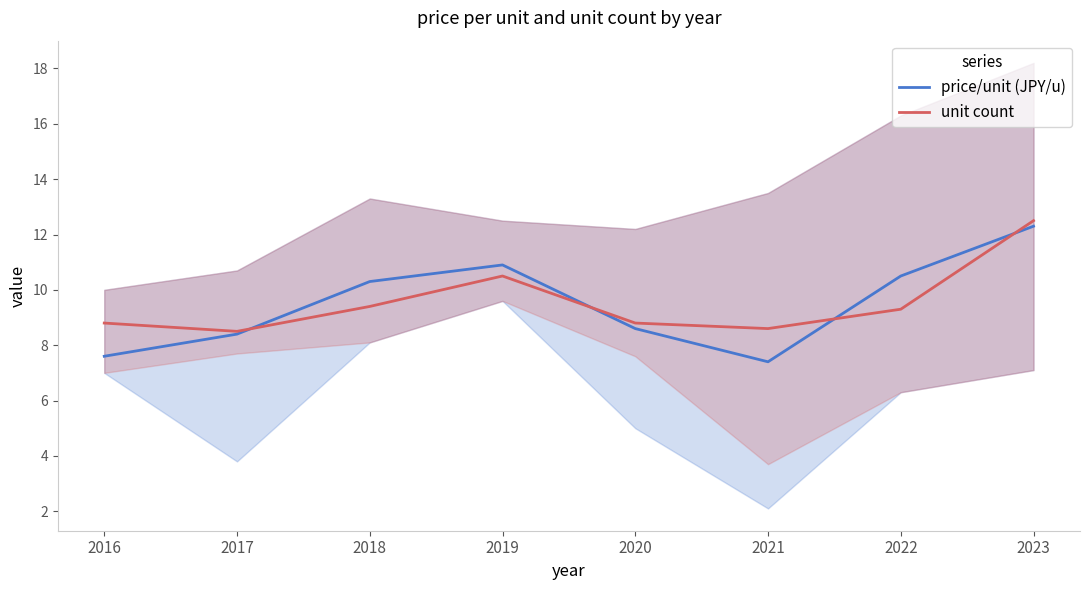

True or false: unit count has a value of 13.2 at 2020.

False